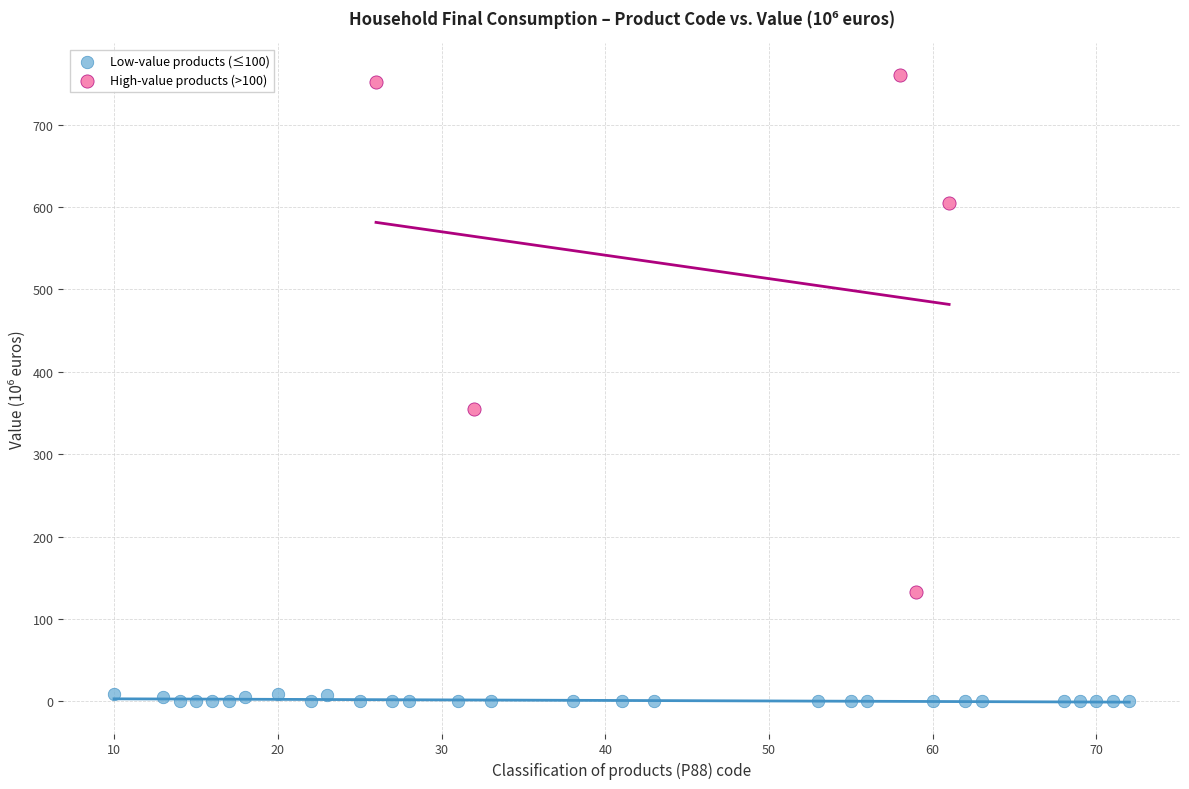

Which series has the largest Y range (max minus min)?

High-value products (>100)